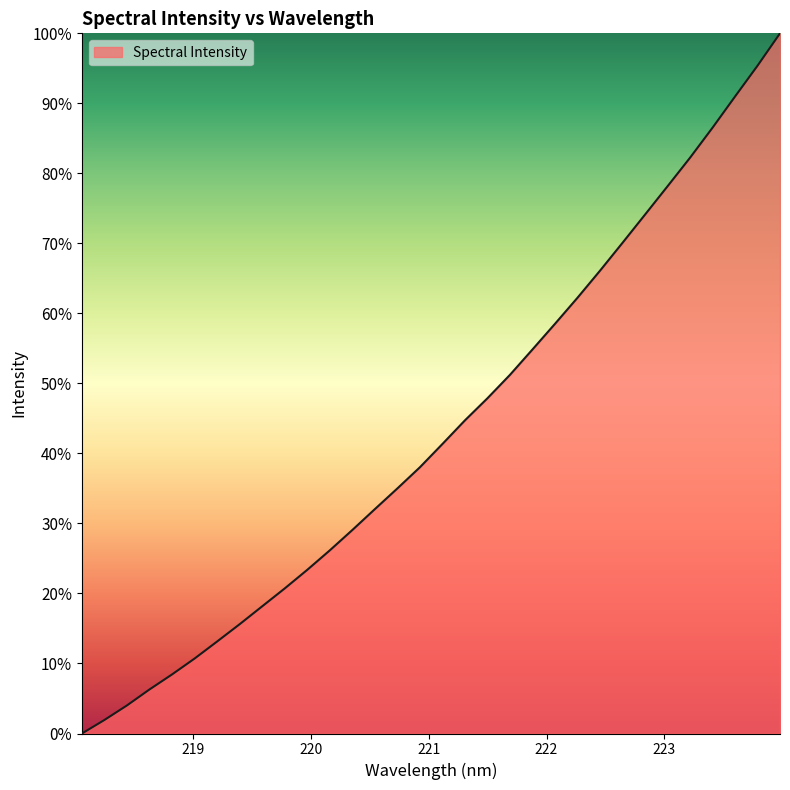

How many lines are shown in the chart?

1